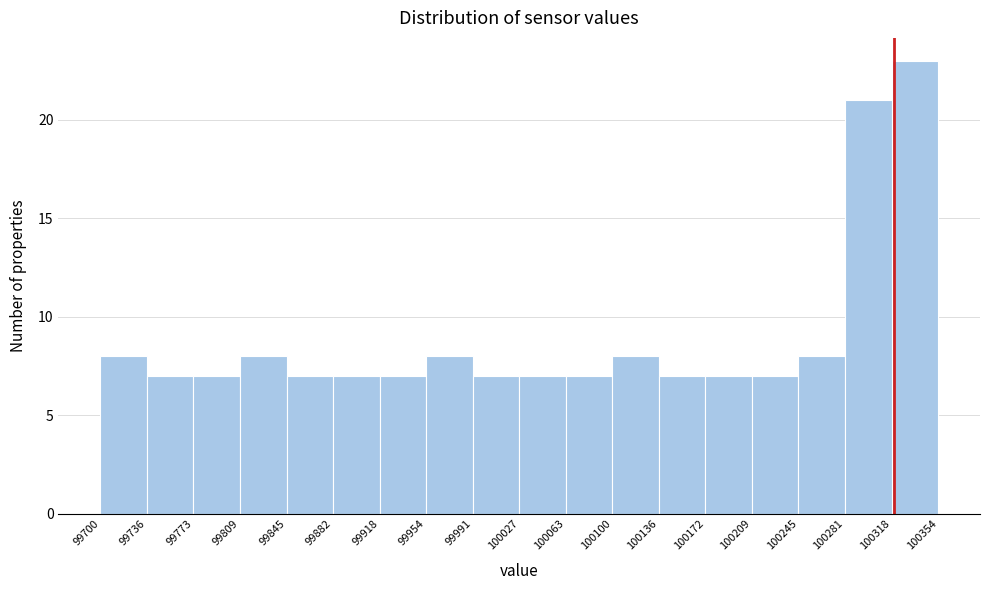

Over which range of the x-axis is the bar tallest?

100318 to 100354